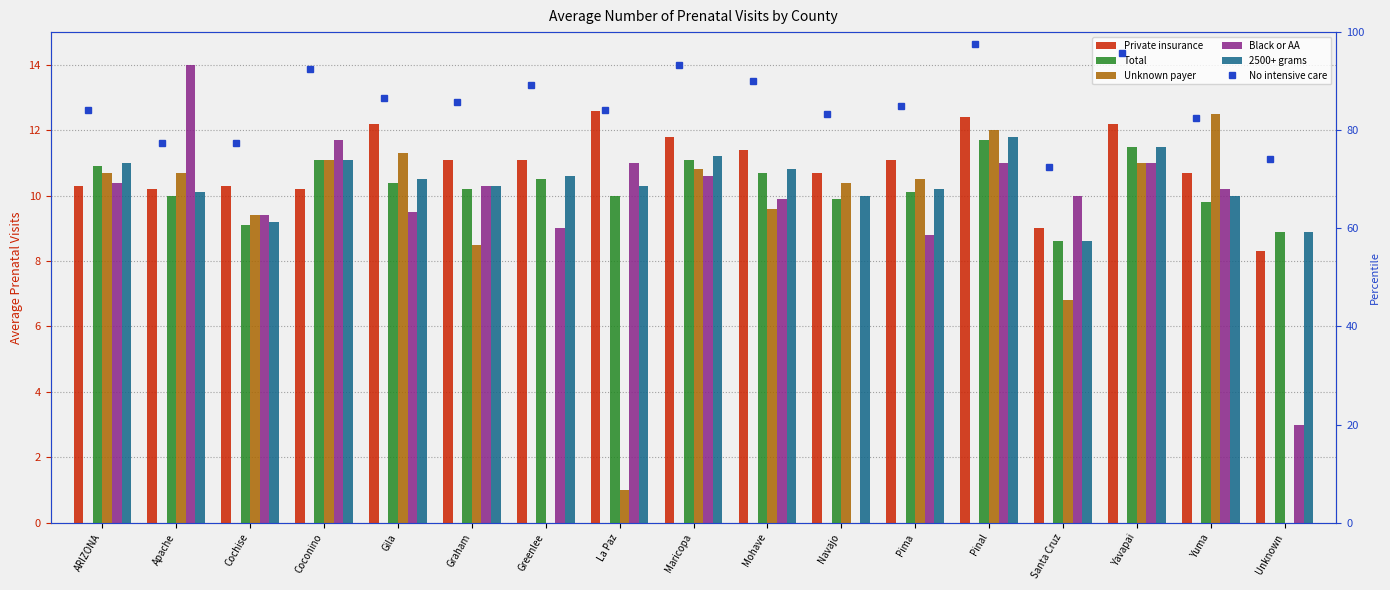

How many data points in No intensive care are less than 85?

8